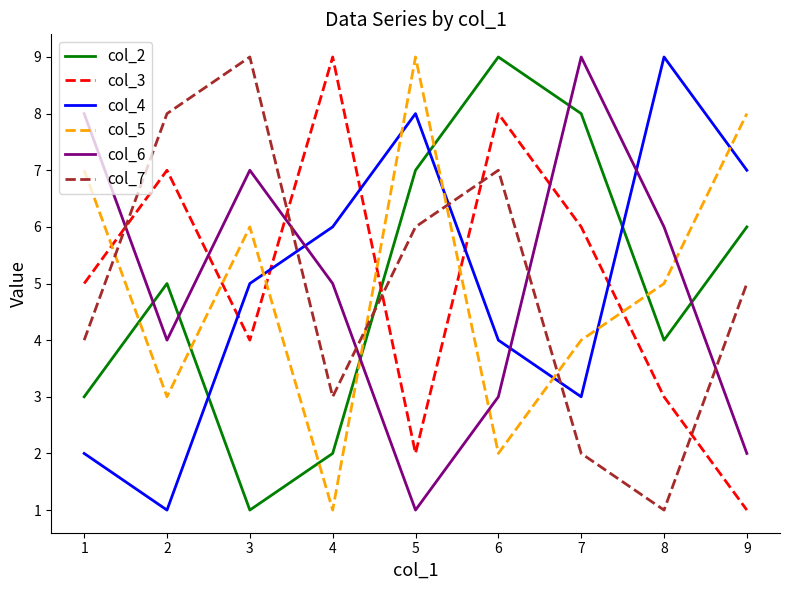

What is the smallest value displayed?

1